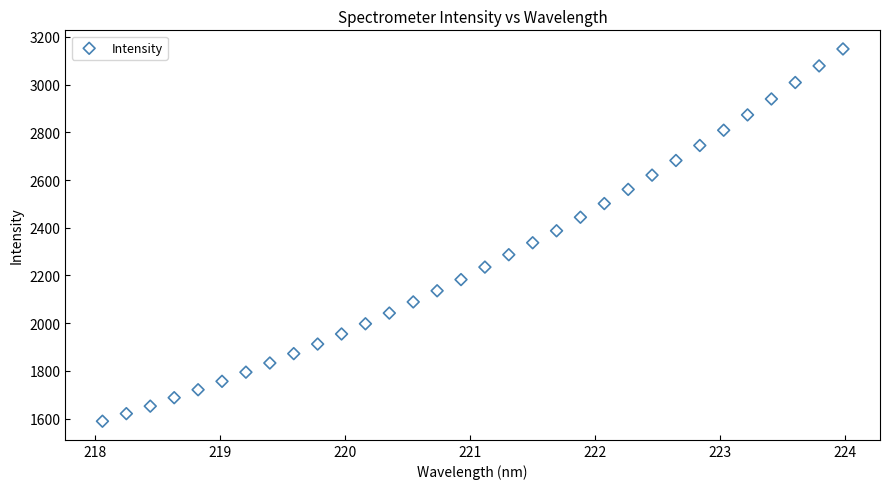

What is the range of X values (max minus min)?

5.9